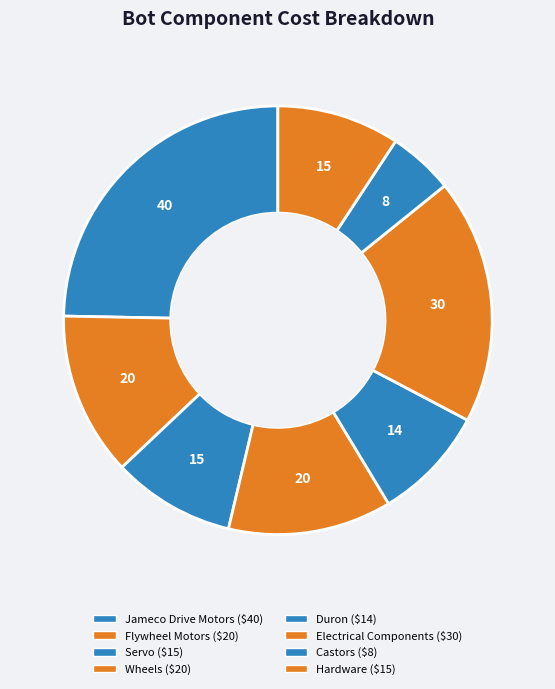

How much of the chart is everything except Hardware?

90.7%